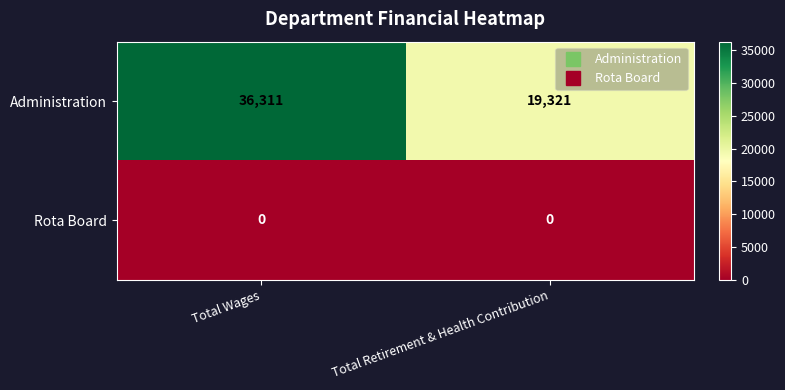

Reading left to right, list all the values displayed in this chart.

Administration: Total Wages=36311	Total Retirement & Health Contribution=19321
Rota Board: Total Wages=0	Total Retirement & Health Contribution=0